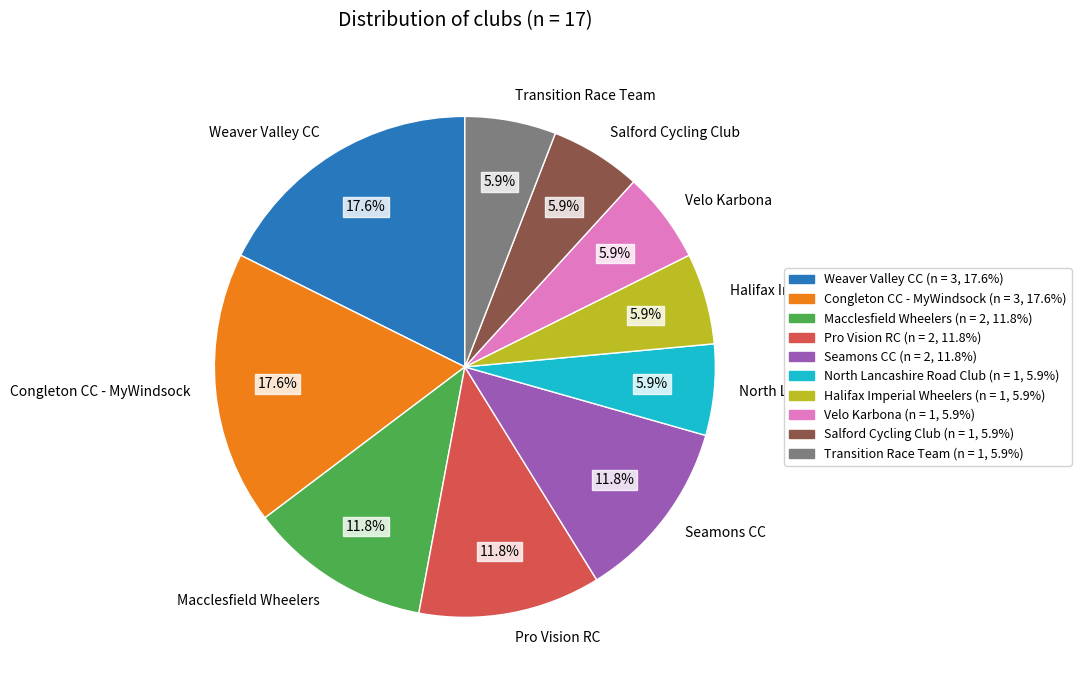

What percentage do North Lancashire Road Club and Weaver Valley CC together represent?

23.5%